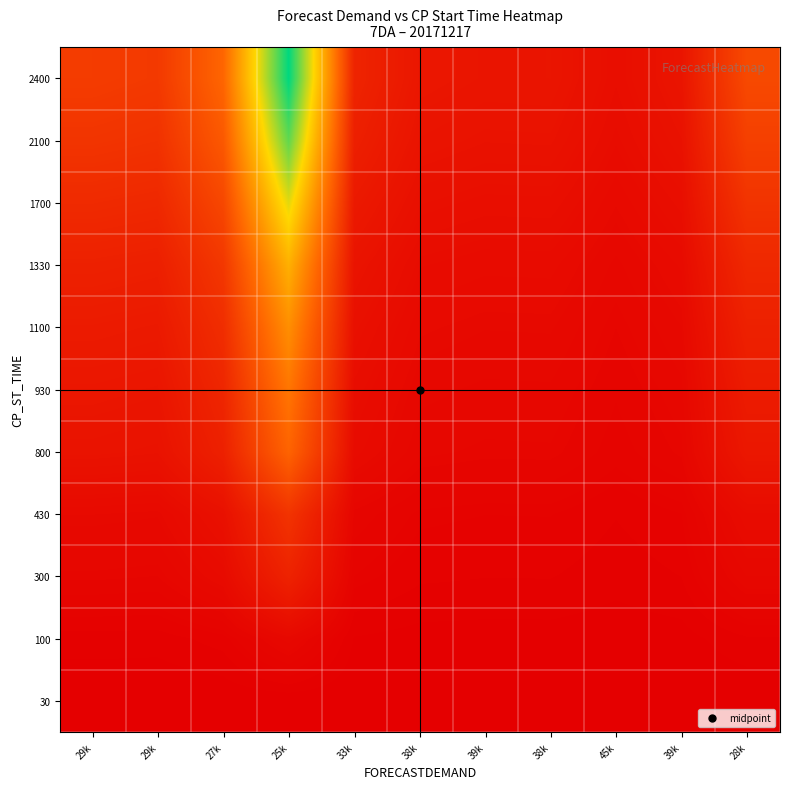

Which has a higher value, 38k or 29k?

38k